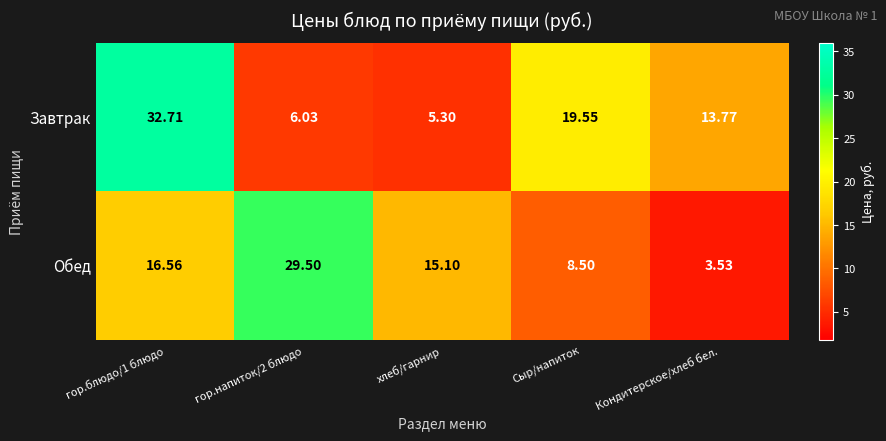

How many distinct data groups are displayed?

2